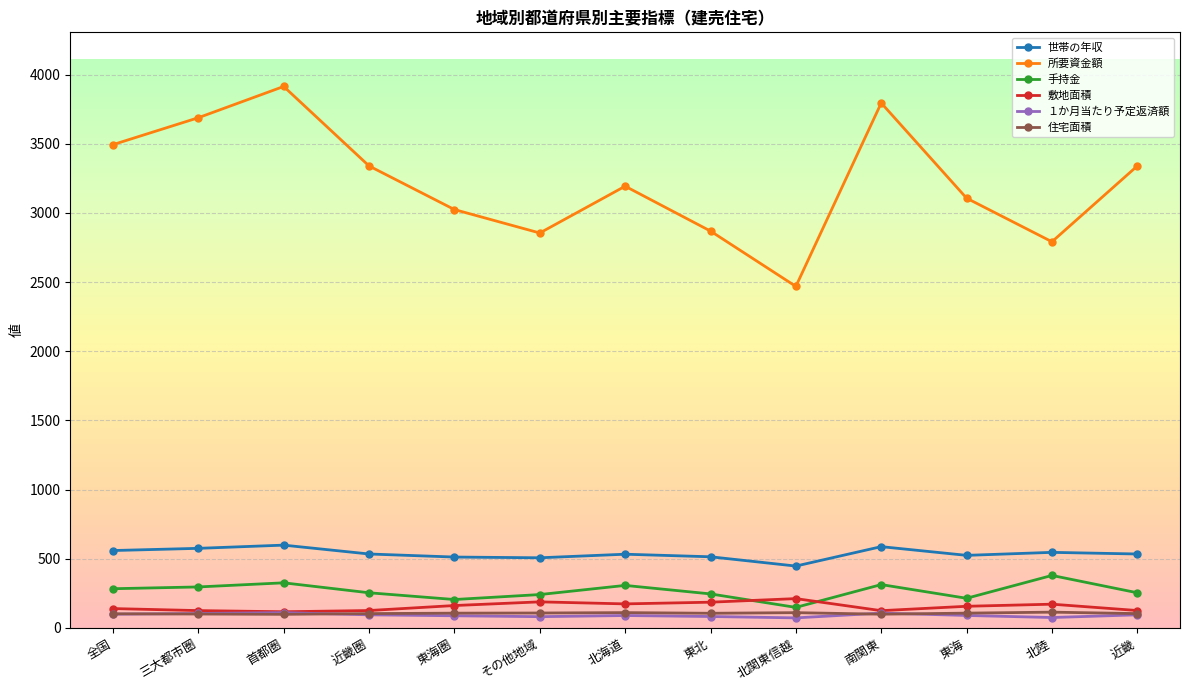

What is the total value across all series at 三大都市圏?

4885.8